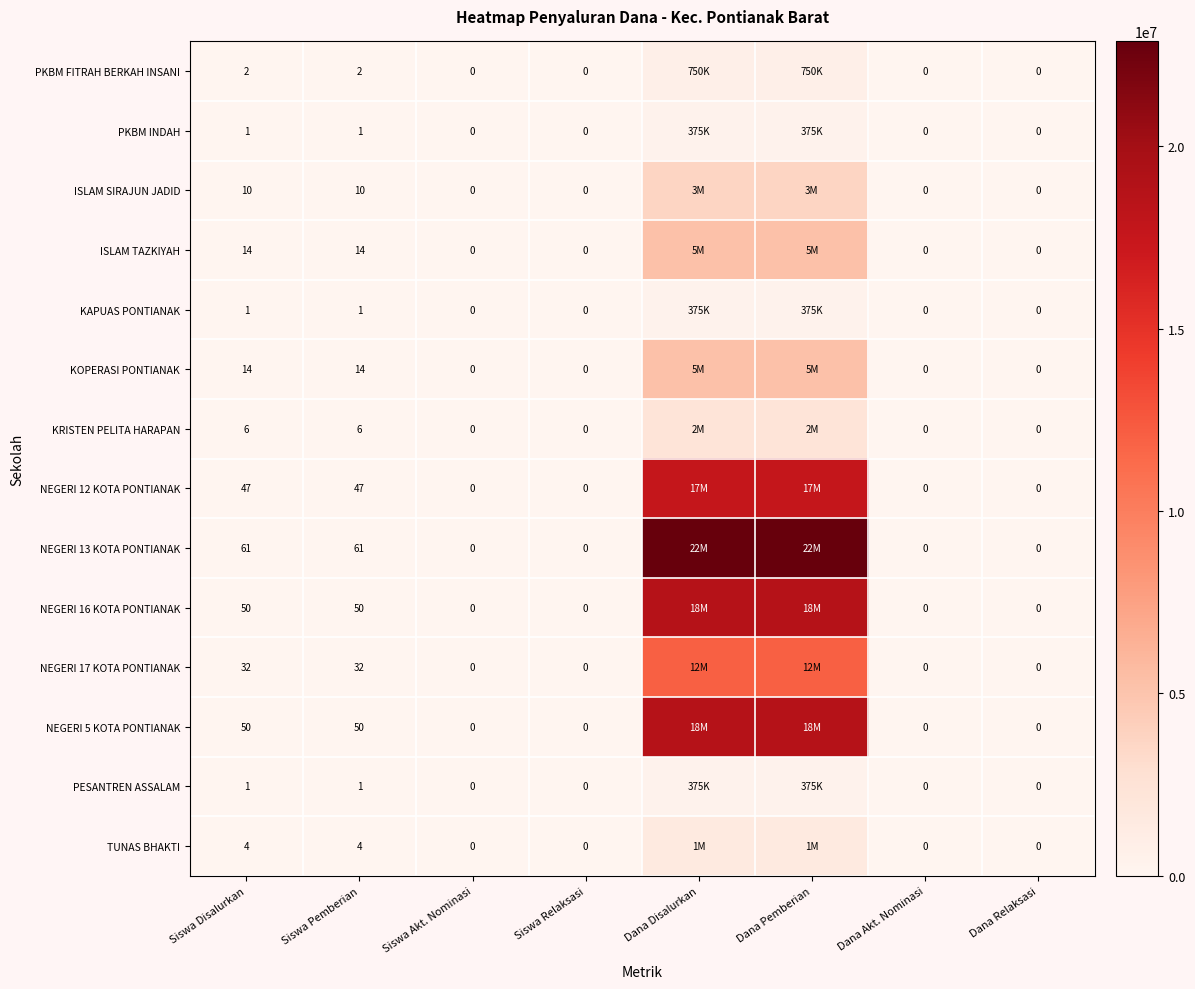

Which series changed the most between Siswa Disalurkan and Dana Relaksasi?

NEGERI 13 KOTA PONTIANAK